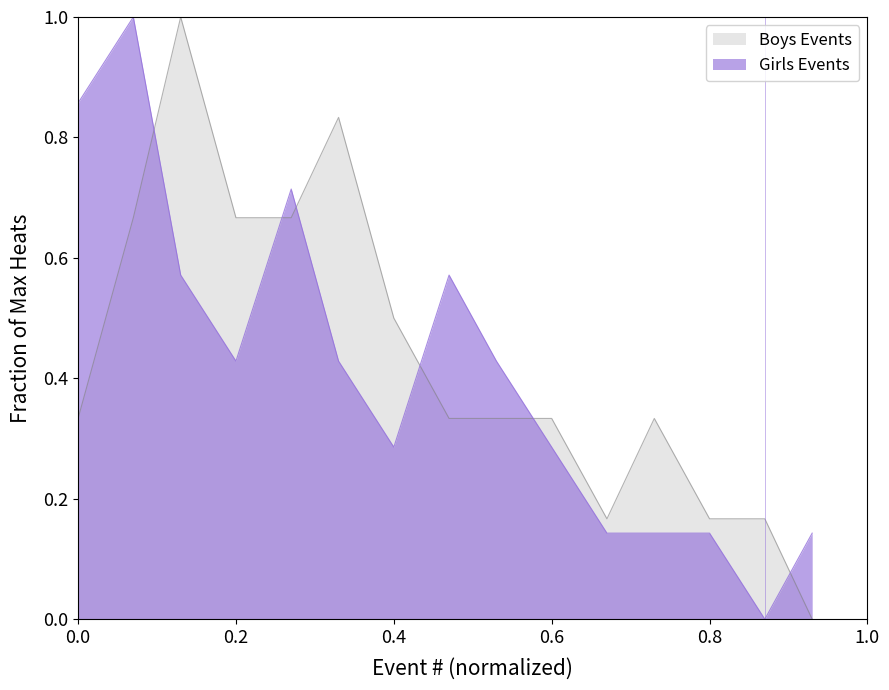

The Girls Events series shows 0.6 at 0.6. True or false?

False